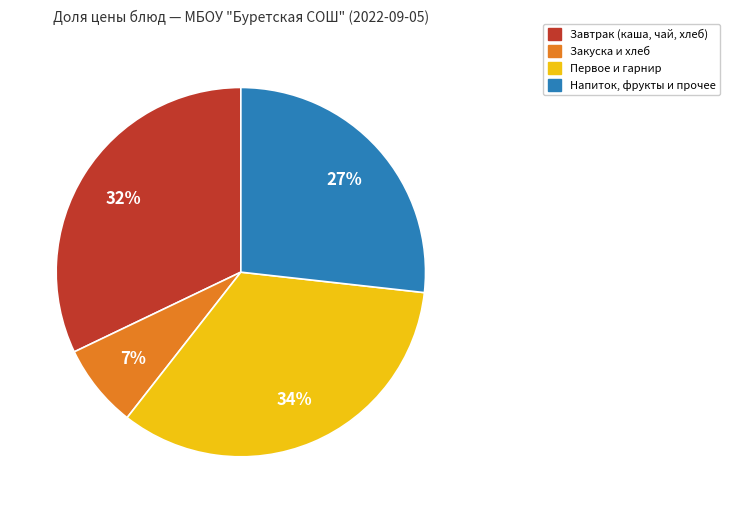

To the nearest percent, what is the average slice percentage?

25%